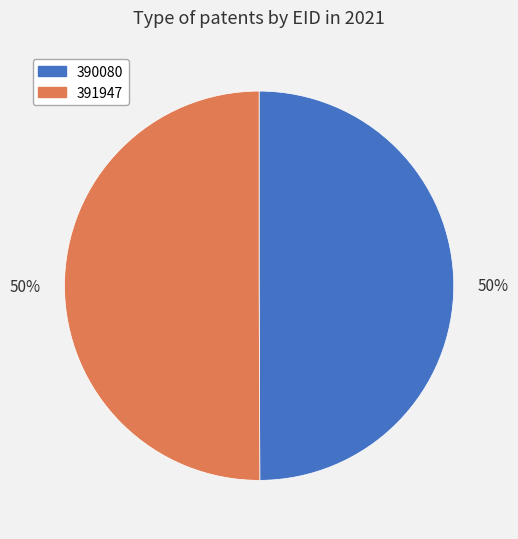

To the nearest percent, what portion does 391947 represent?

50%